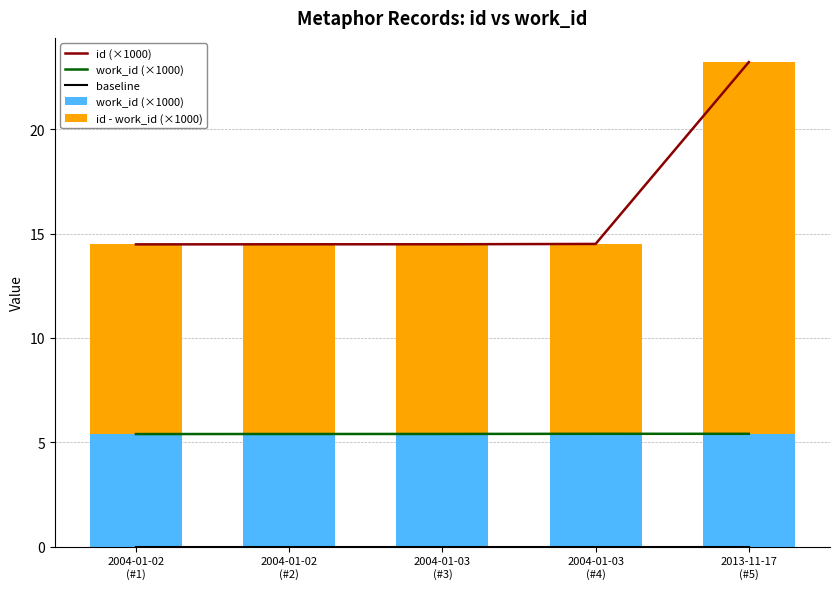

What is the difference between the maximum and minimum values in the id (×1000) series?

8.7